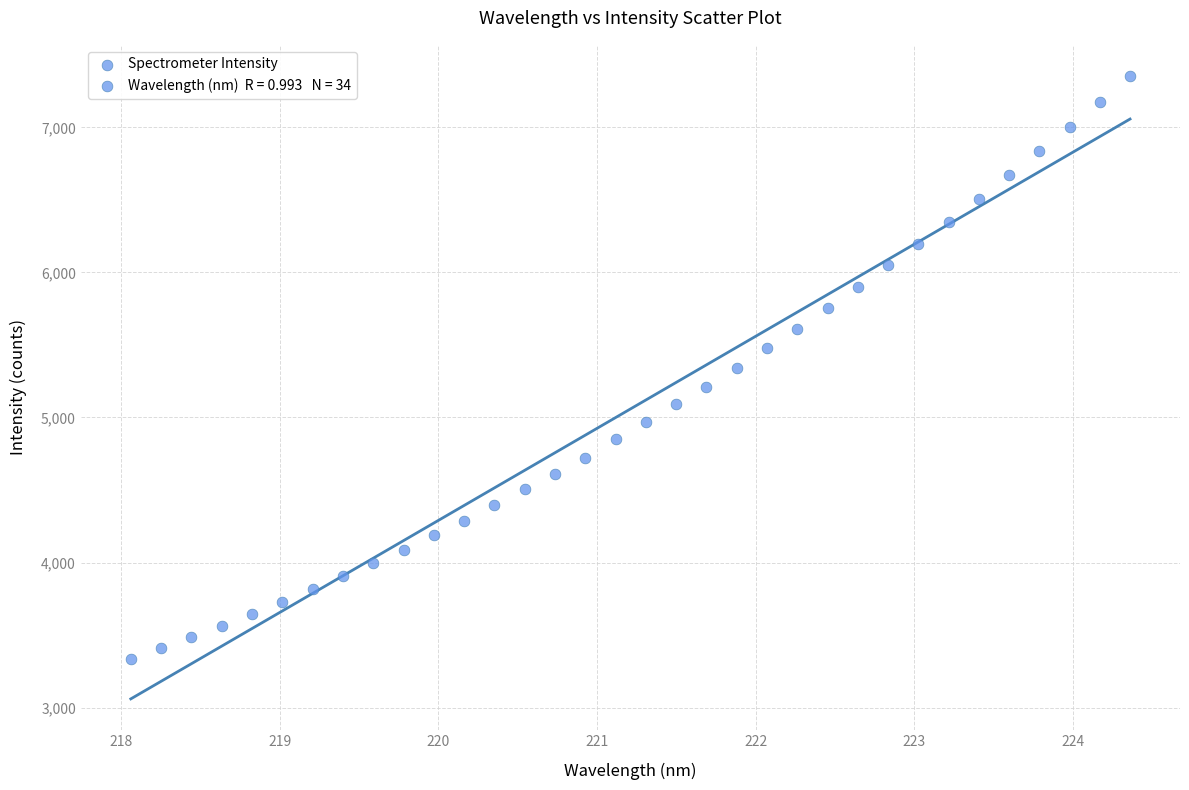

What is the range of Y values (max minus min)?

4016.9